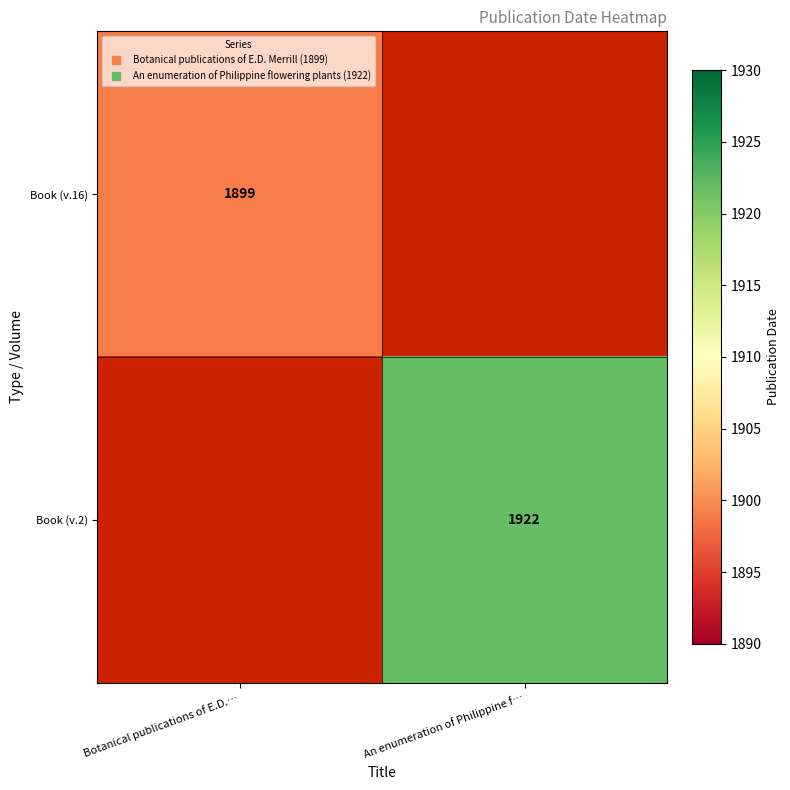

How many values in Book (v.2) are above zero?

1